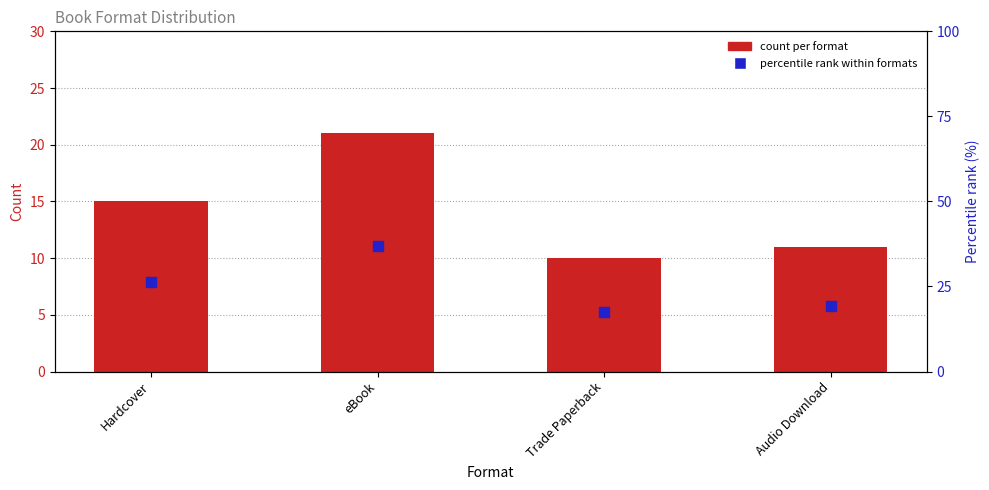

What are all the series names shown in the legend?

count per format, percentile rank